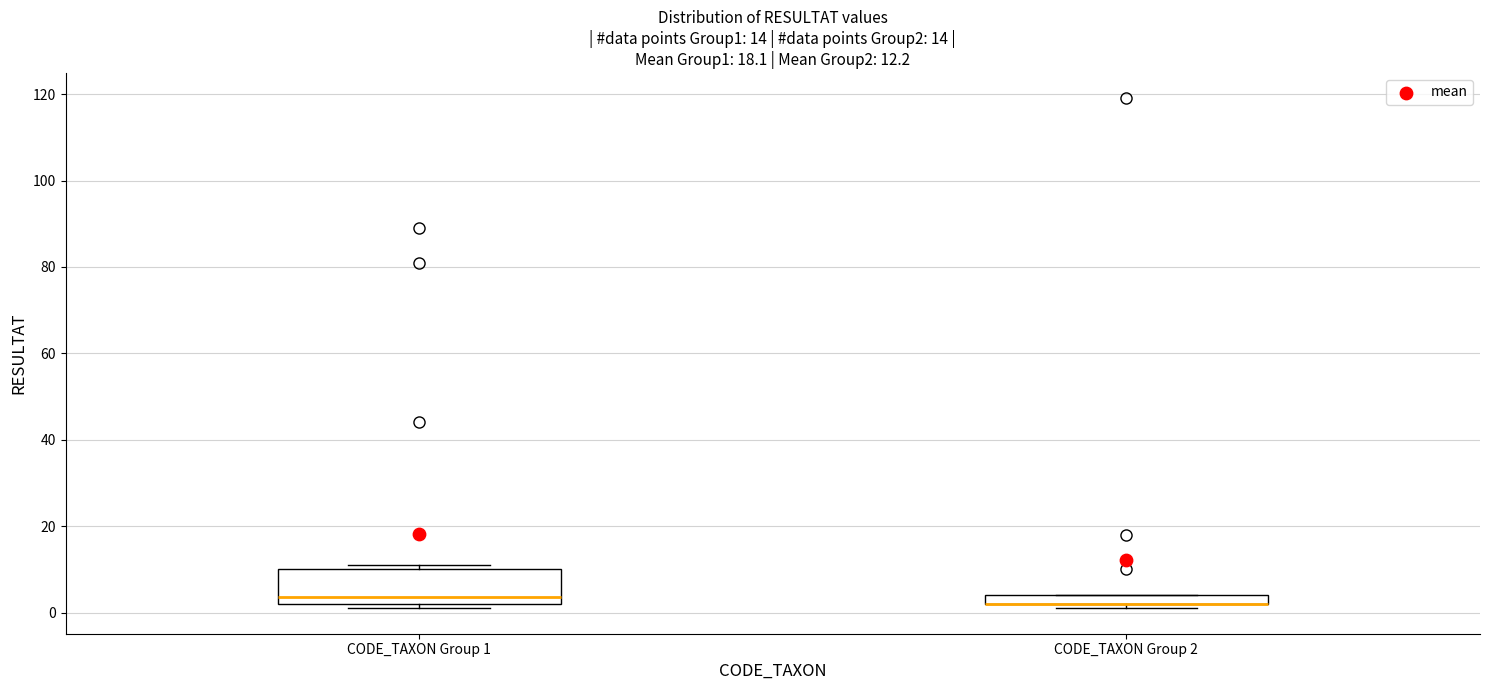

Comparing the boxes themselves (not the whiskers), which one is the tallest?

CODE_TAXON Group 1